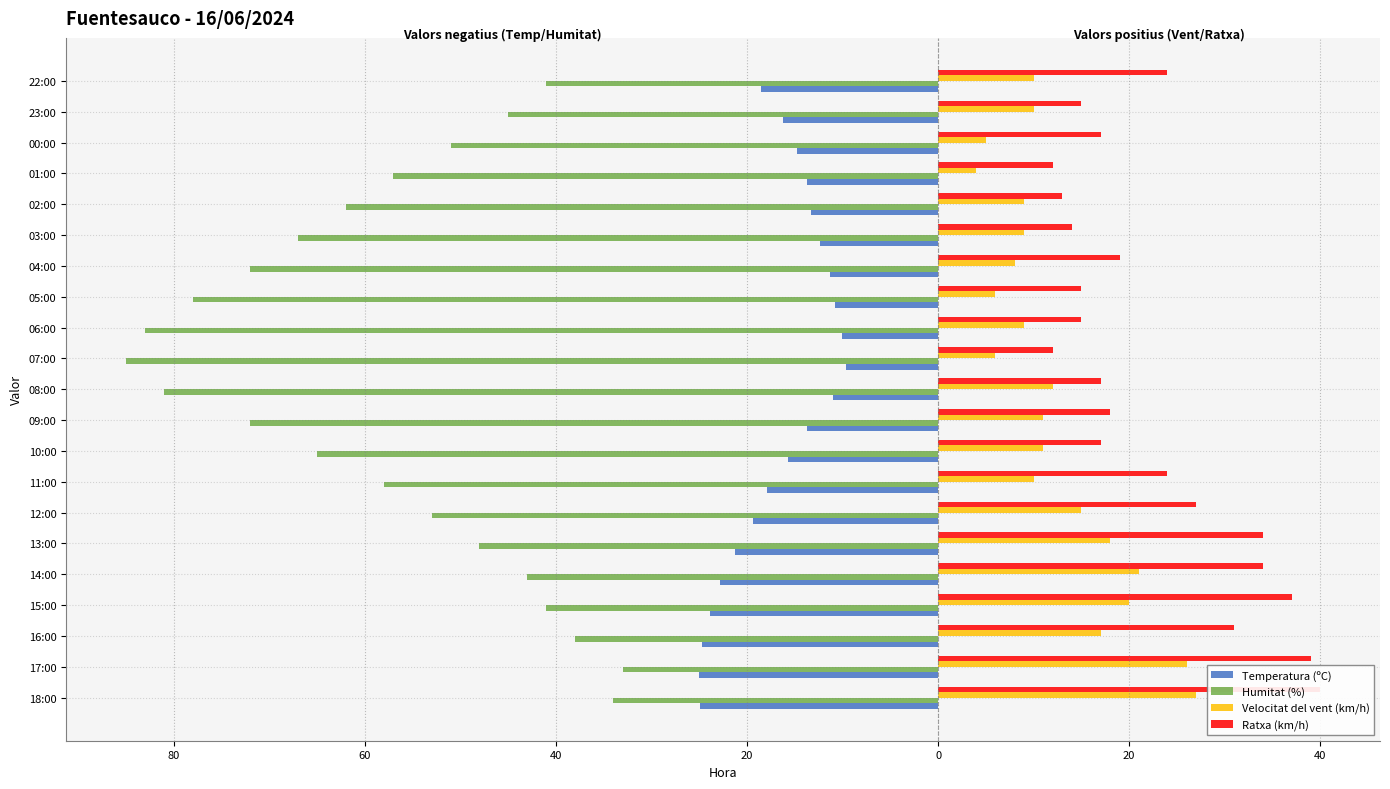

What are all the series names shown in the legend?

Temperatura (ºC), Humitat (%), Velocitat del vent (km/h), Ratxa (km/h)